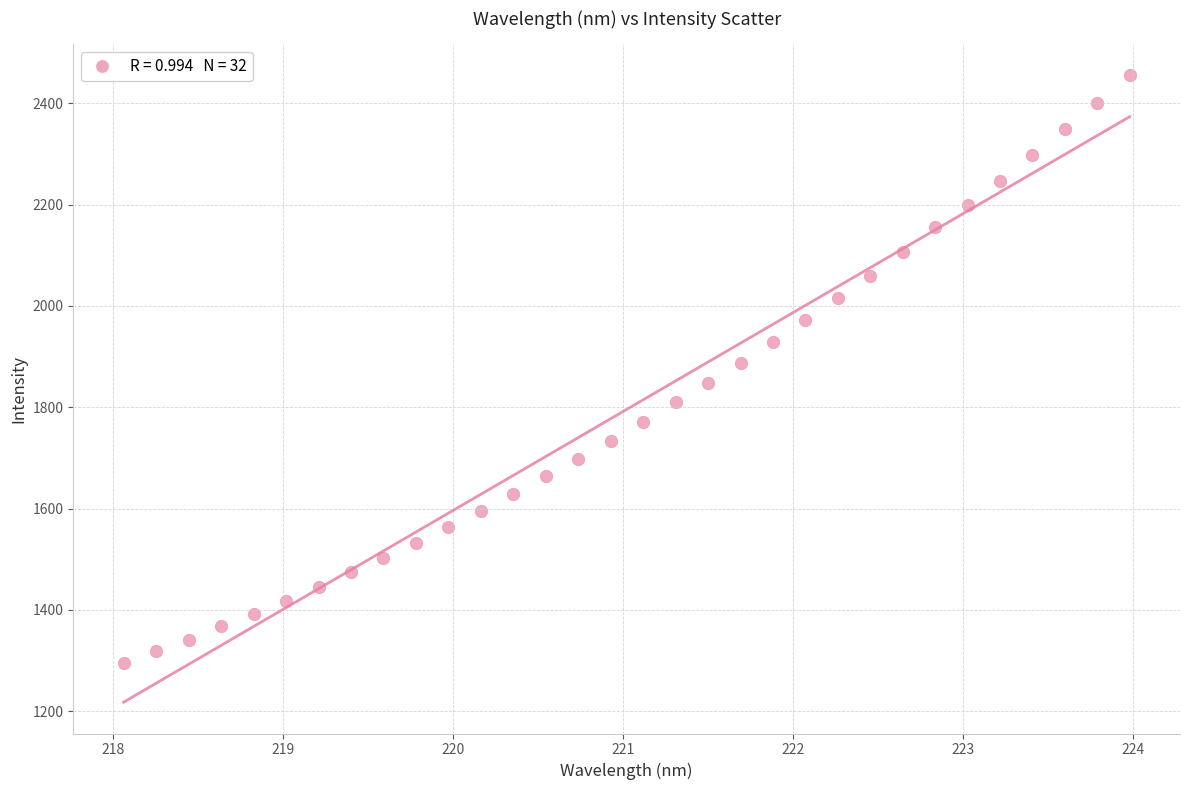

What is the range of Y values (max minus min)?

1160.9